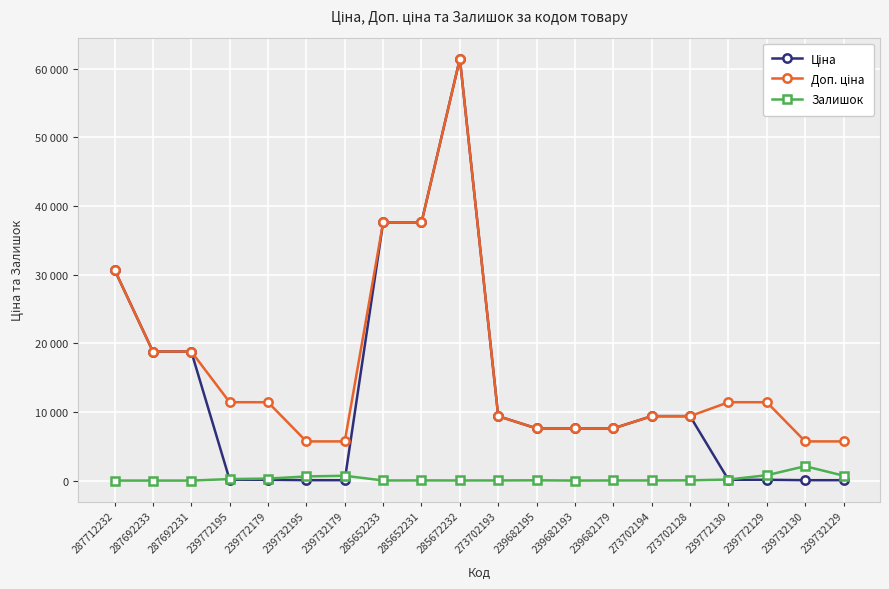

At 239772179, list the series in order from largest to smallest.

Доп. ціна, Залишок, Ціна